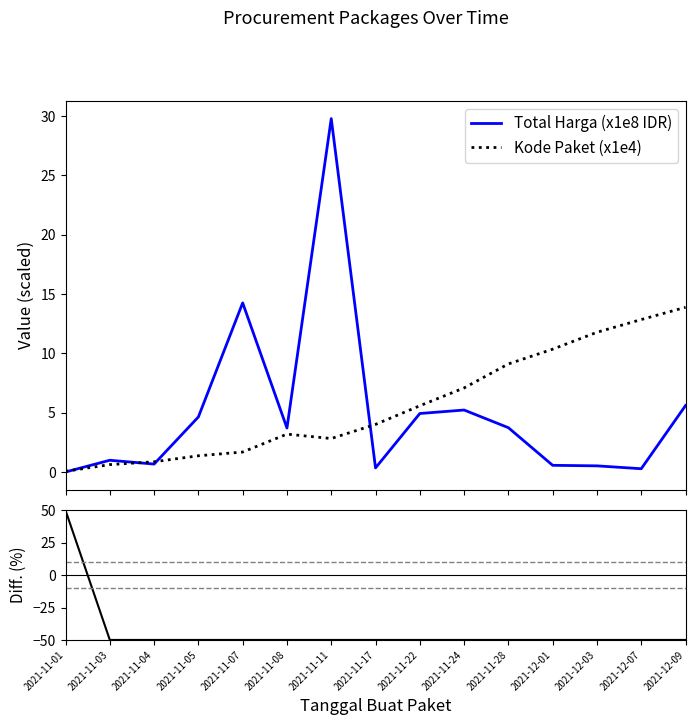

Where is the first local minimum for Kode Paket (x1e4)?

2021-11-11